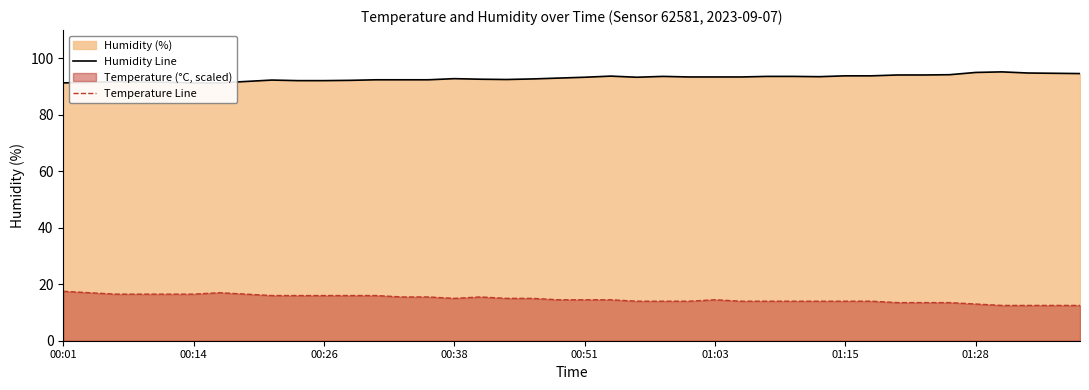

What is the highest value of the Temperature Line series?

17.5